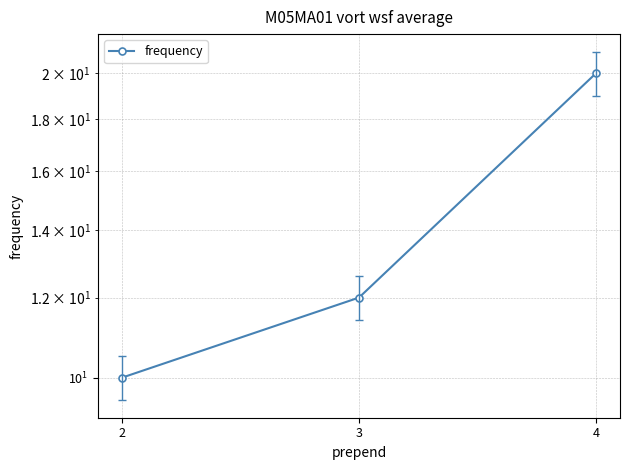

List the labels in order of value, largest first.

4, 3, 2